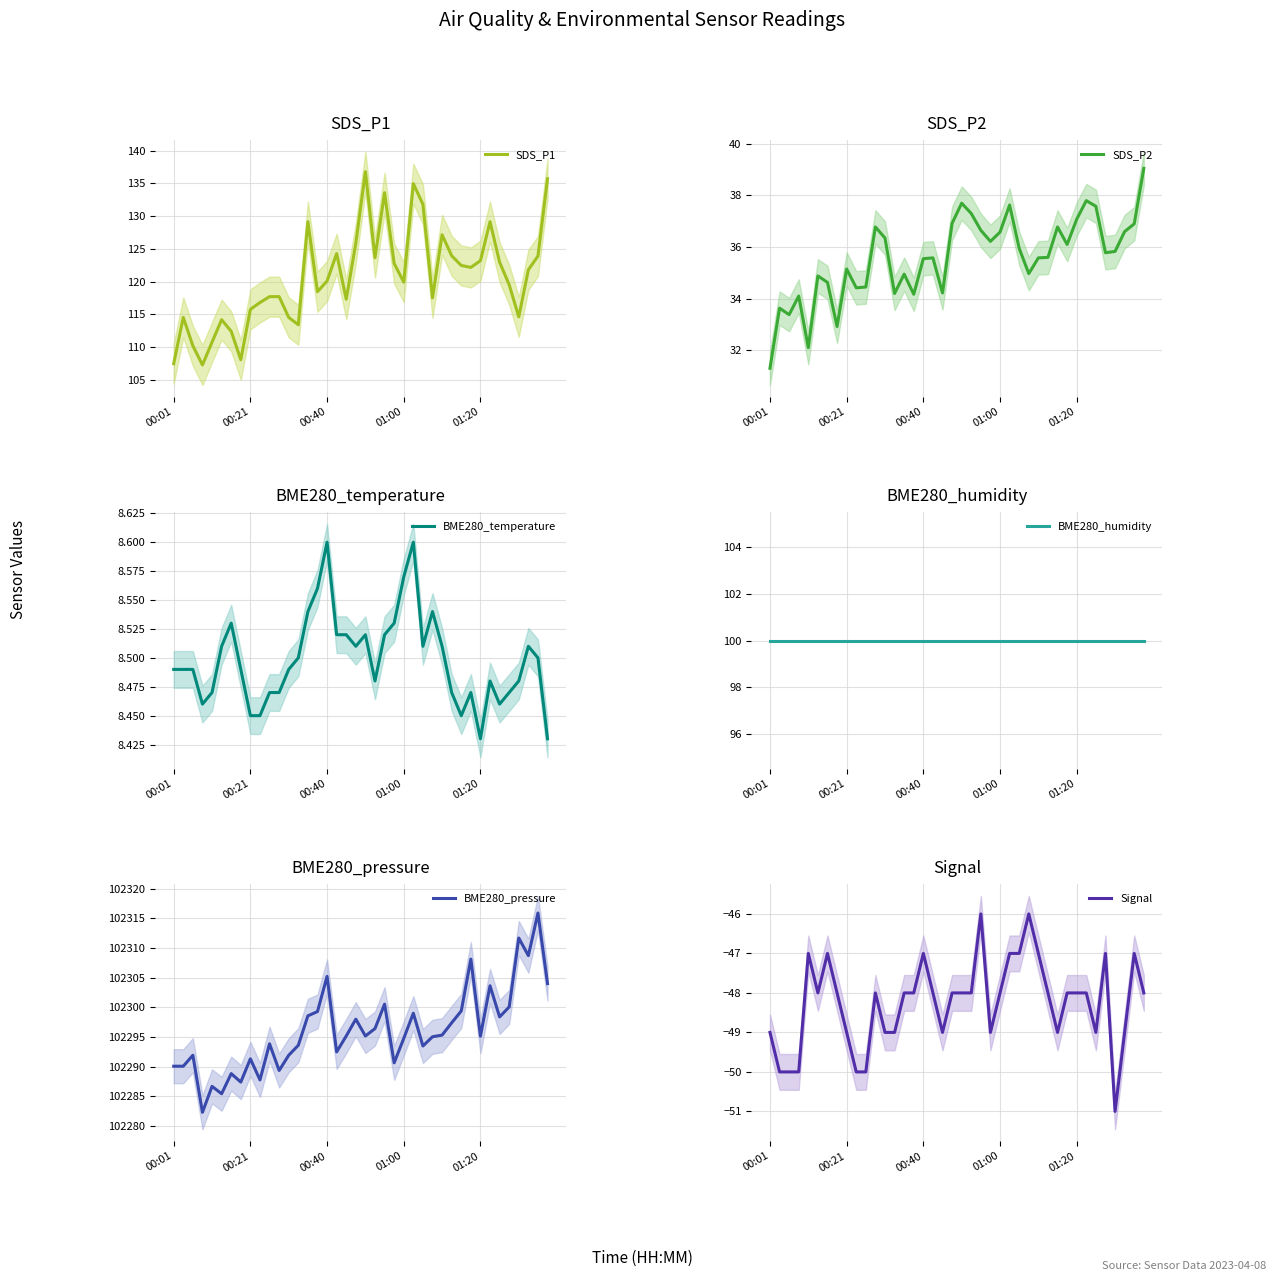

Is it true that BME280_humidity equals 154.8 at 39?

False